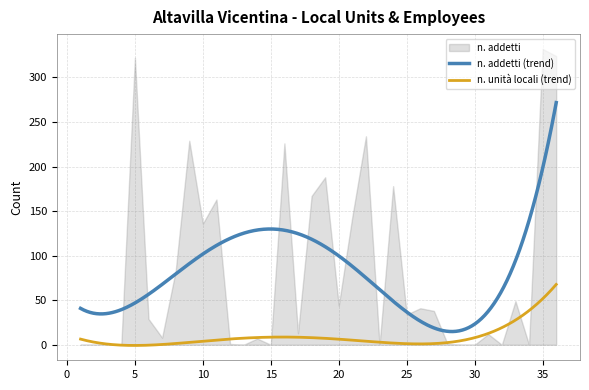

What is the greatest value displayed?

332